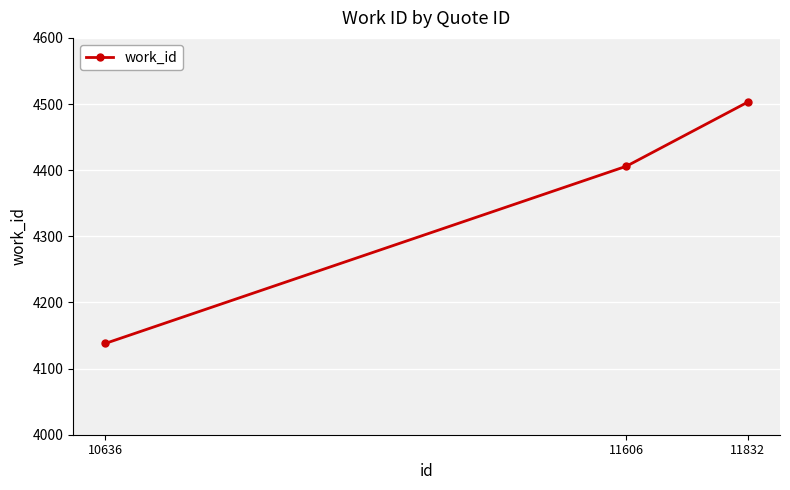

What is the value of the 2nd point from the left?

4406